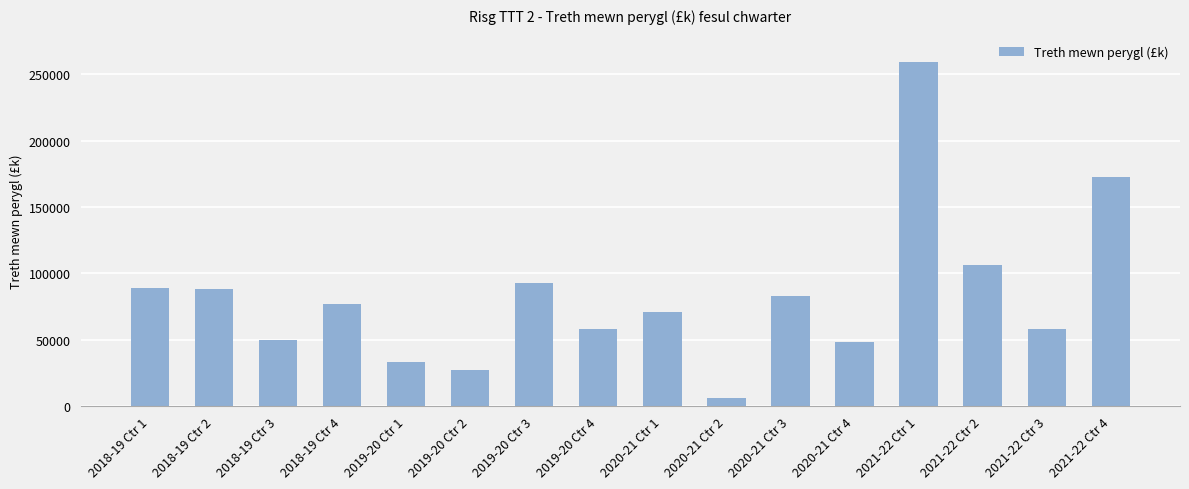

Between 2020-21 Ctr 1 and 2020-21 Ctr 4, which is larger?

2020-21 Ctr 1